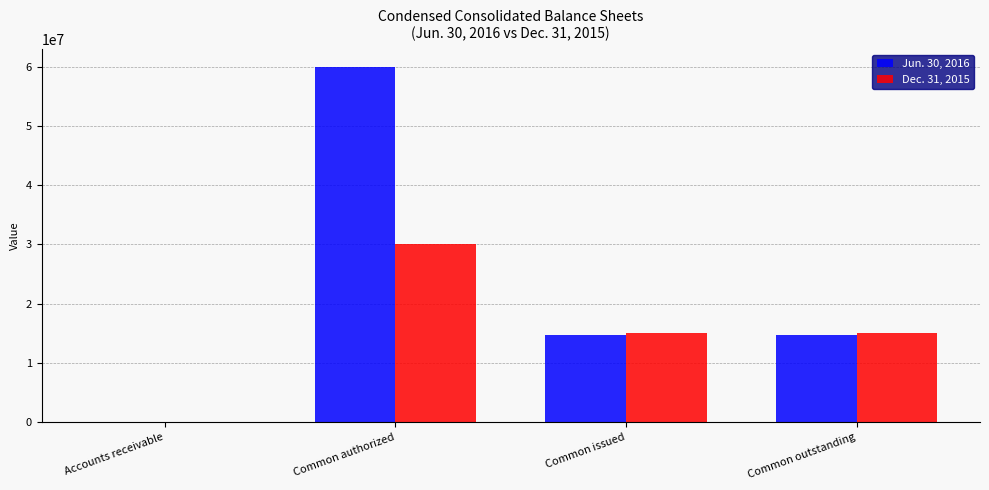

What is the greatest value displayed?

60000000